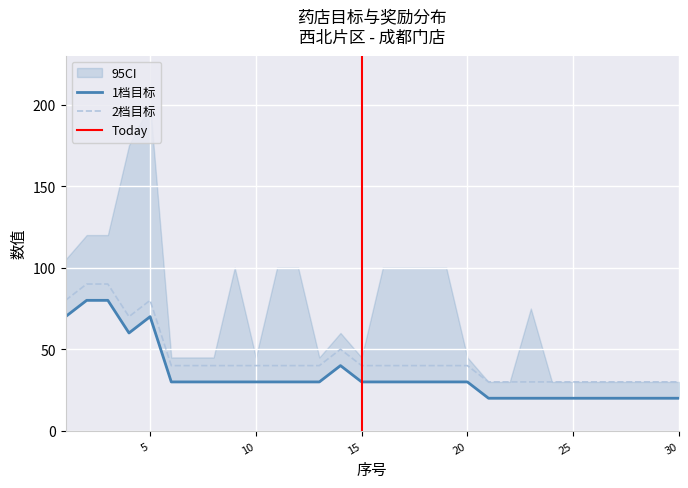

How many interior local peaks does the 2档目标 series have?

2